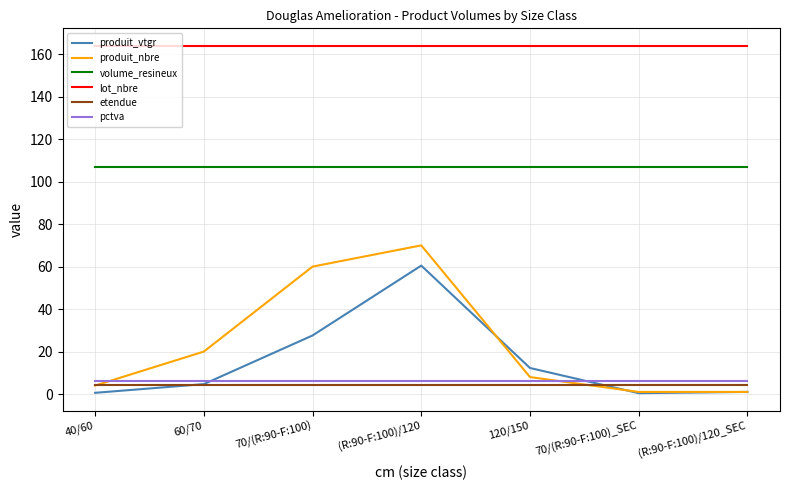

What is the spread (max minus min) of values at 70/(R:90-F:100)?

159.6